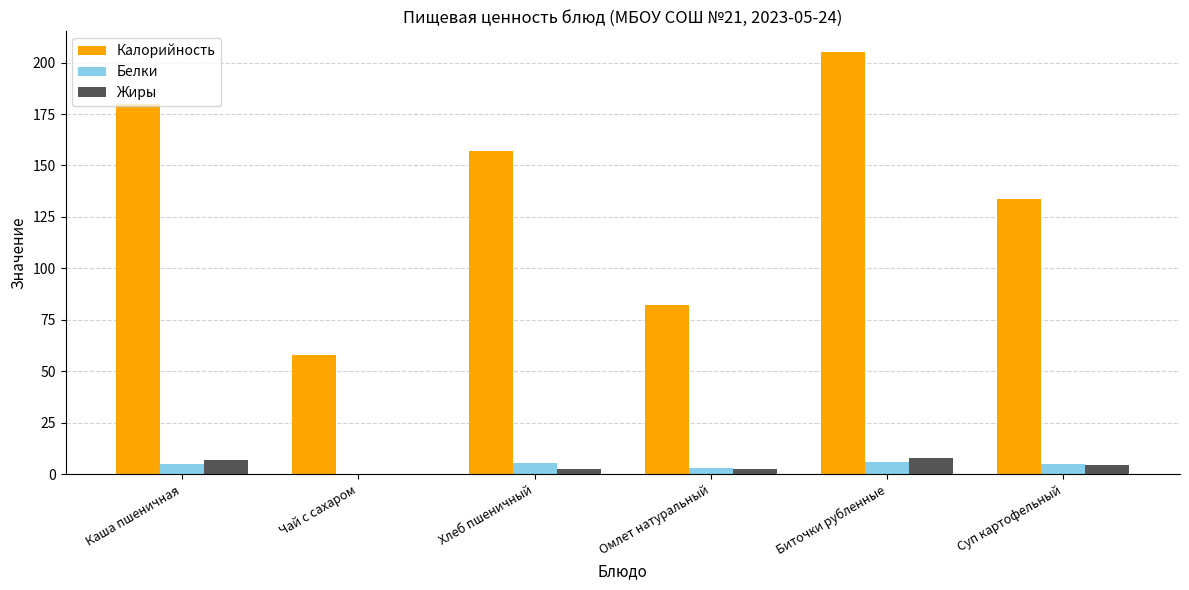

Is the value of Калорийность at Биточки рубленные greater than the value of Белки at Хлеб пшеничный?

Yes